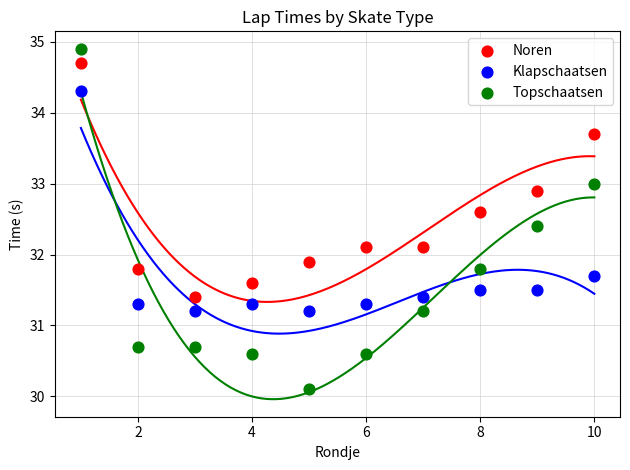

Which series contains the highest Y value?

Topschaatsen